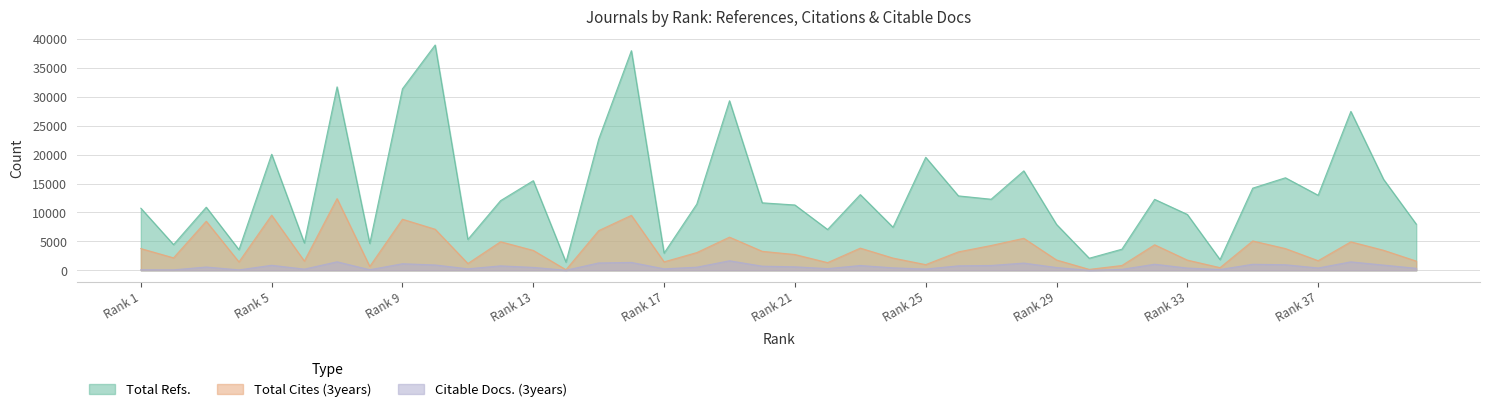

Which series has the widest spread of values?

Total Refs.